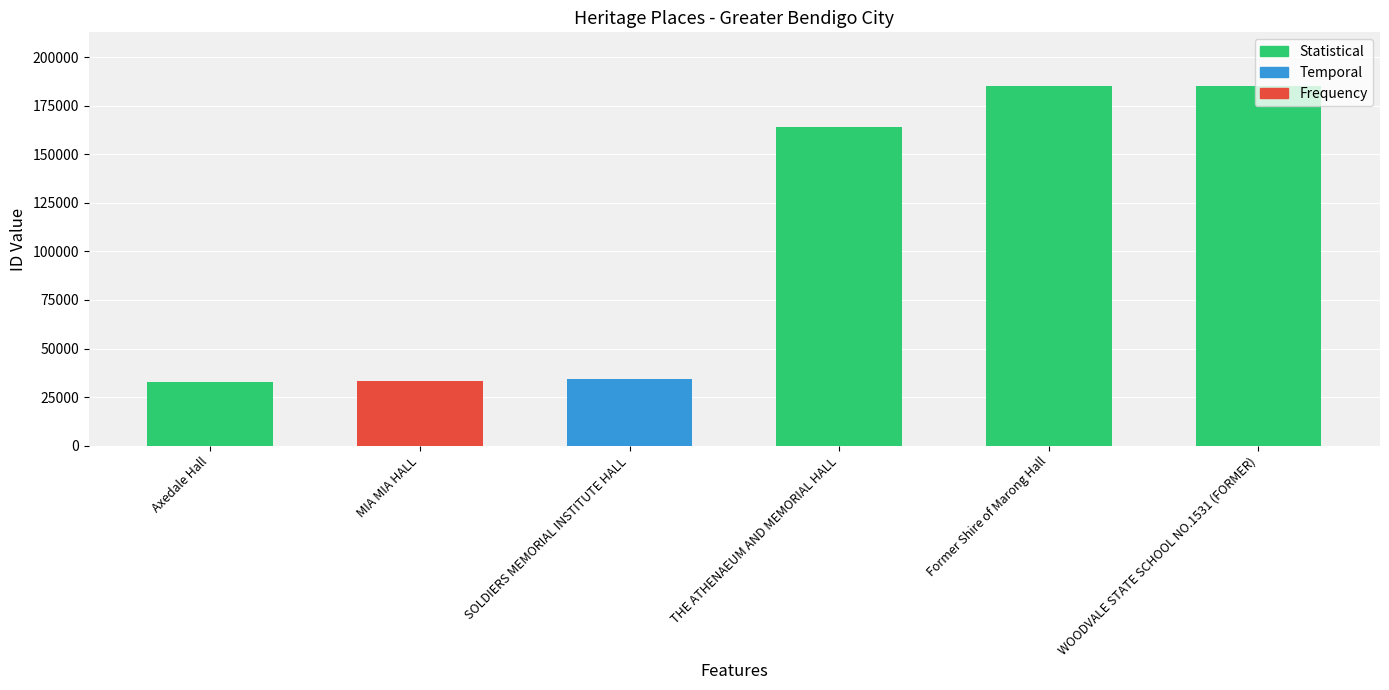

What value does the data have at Axedale Hall?

32578